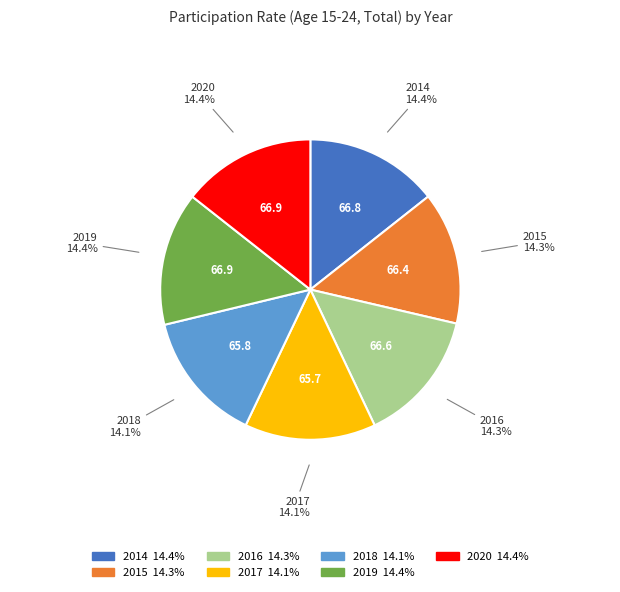

Approximately how many times larger is the value at 2019 compared to 2014?

1.0